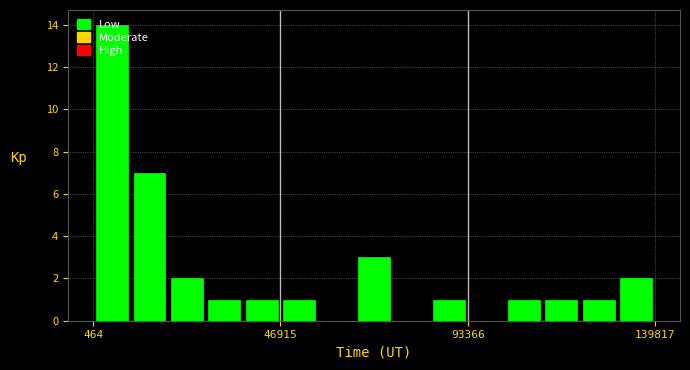

Read against the x-axis, roughly where is the centre of the tallest bar?

5000